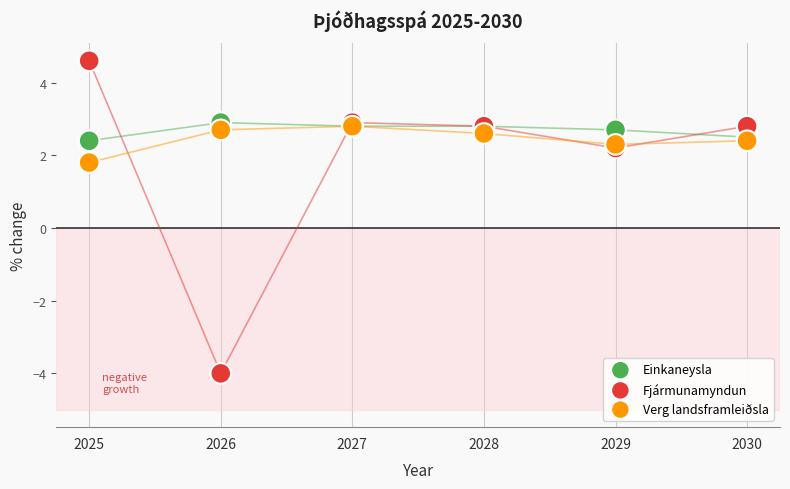

Which series has the widest spread of Y values?

Fjármunamyndun